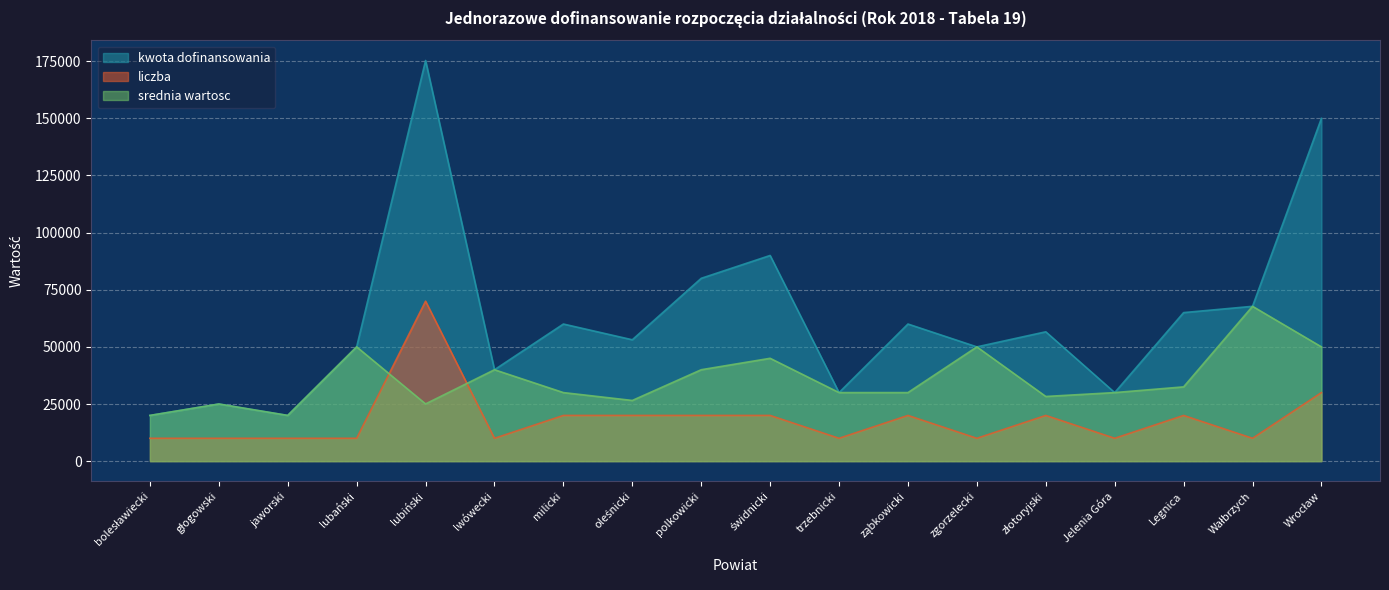

True or false: liczba has more than 2 interior local peaks.

True